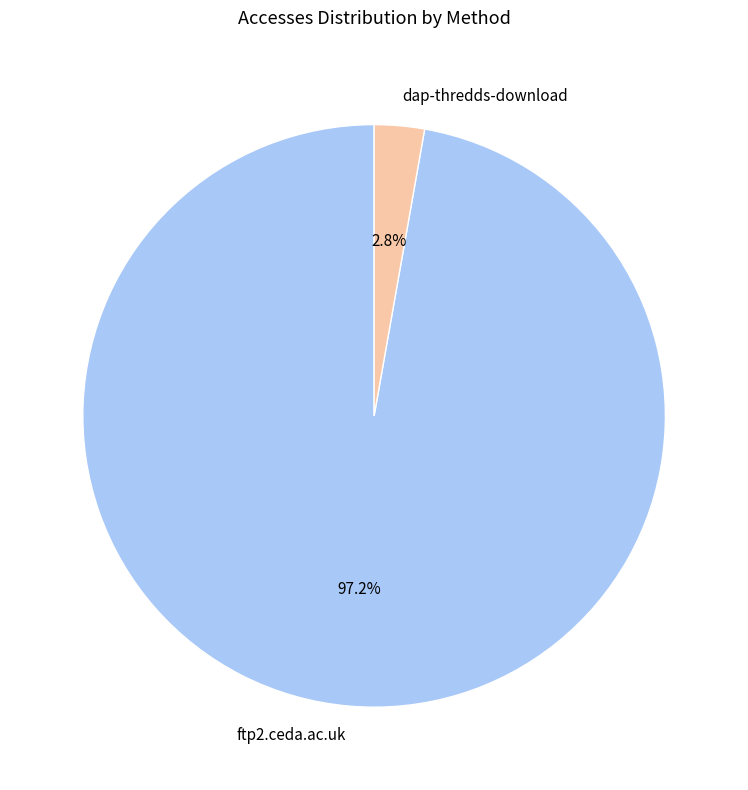

To the nearest percent, what is the difference between the largest and smallest slice percentages?

94%